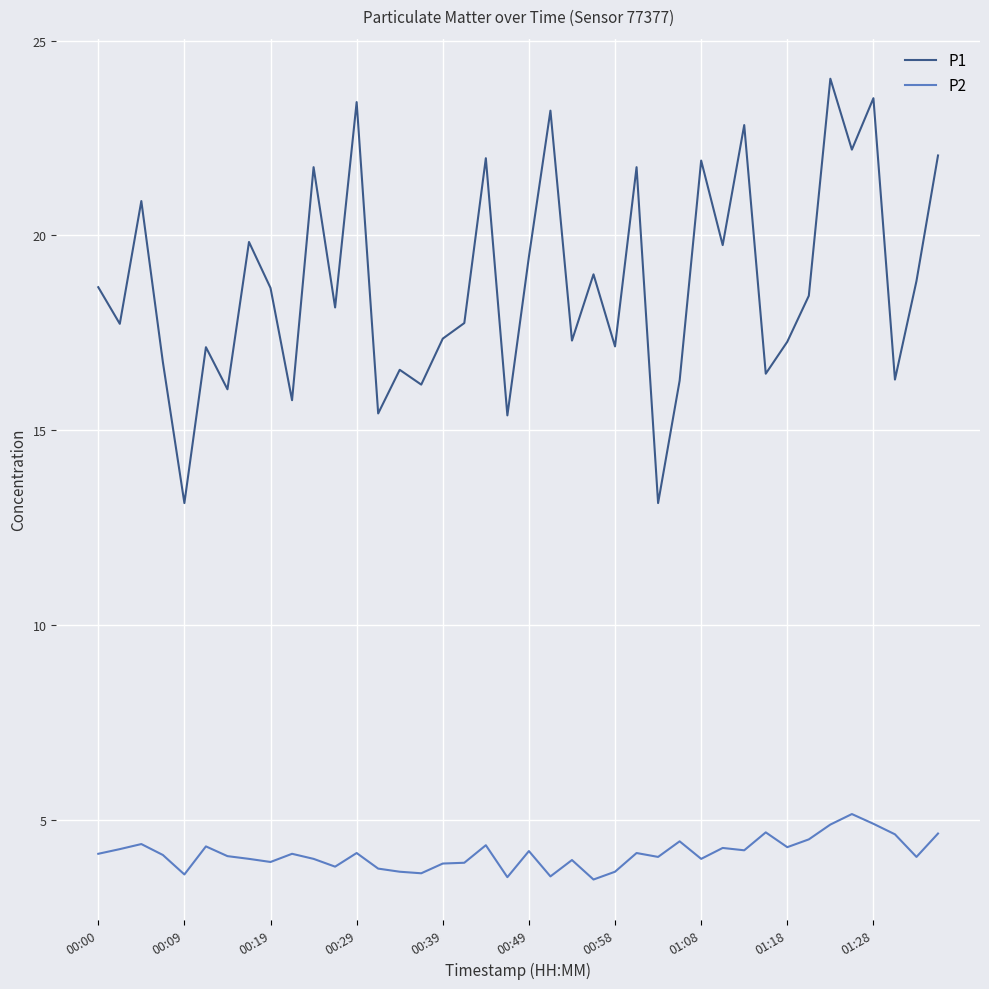

Which series has the largest total across all categories?

P1